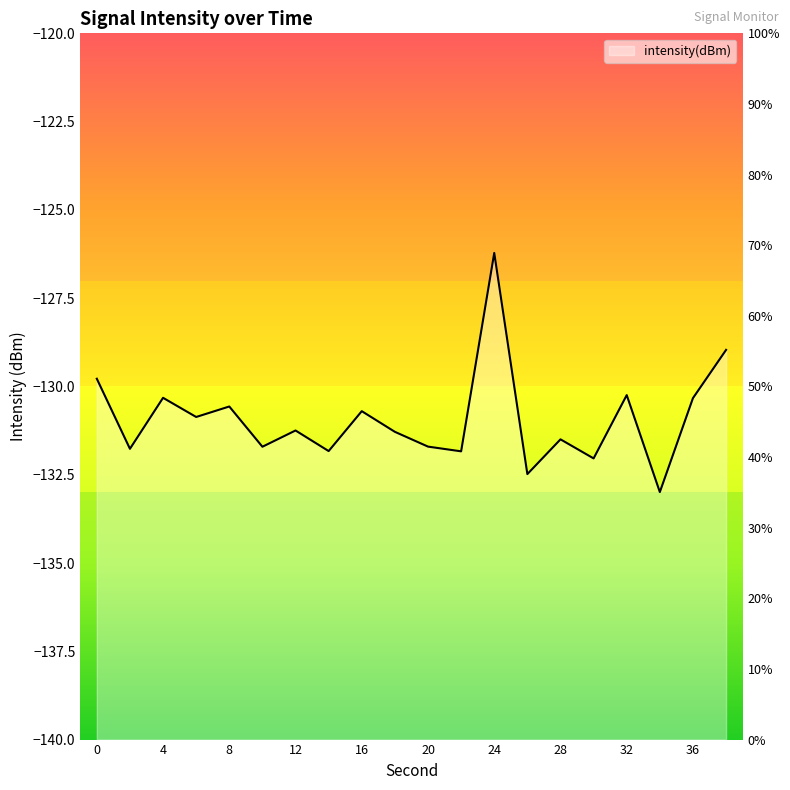

What is the change in value from 4 to 32?

+0.1